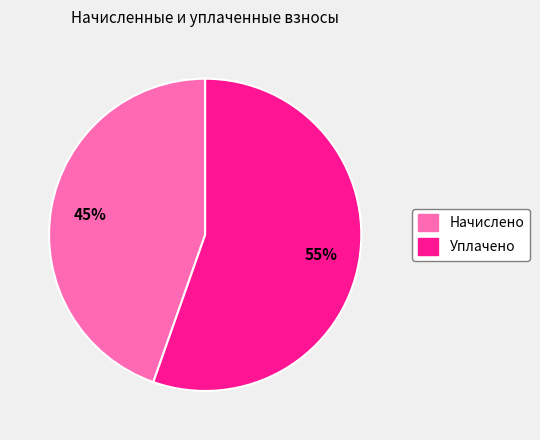

To the nearest percent, what is the combined percentage of Уплачено and Начислено?

100%